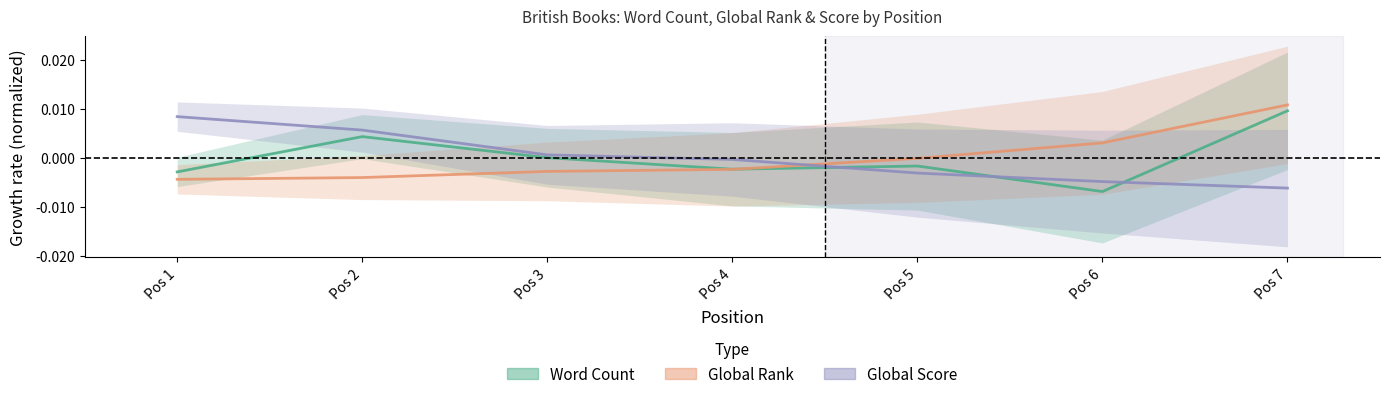

Which has a higher value, Pos 6 or Pos 2?

Pos 2